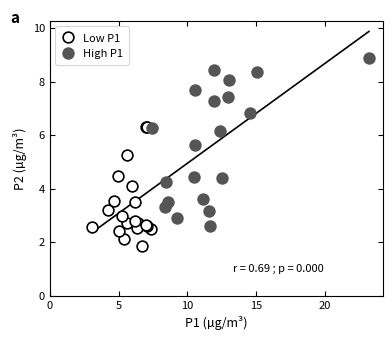

What are all the series names shown in the legend?

Low P1, High P1